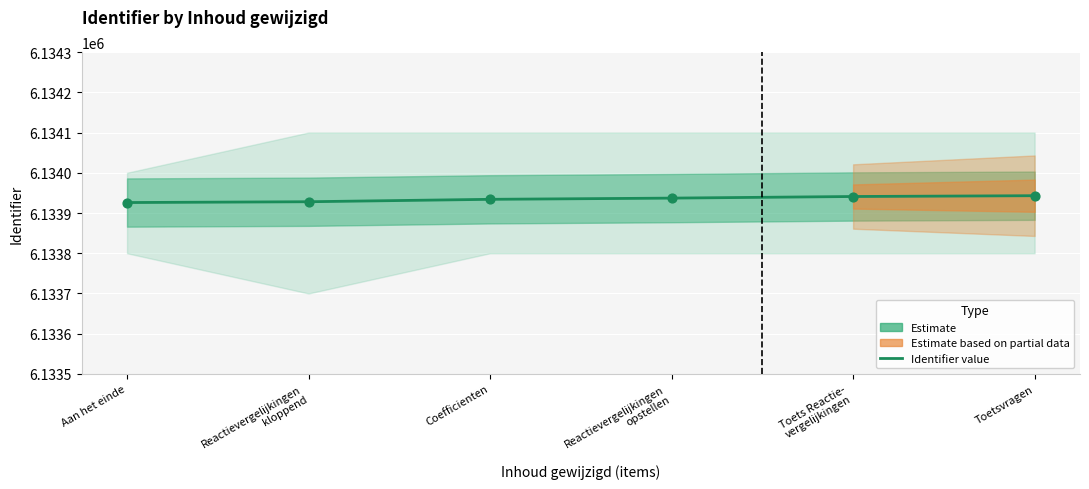

What is the change in value from Reactievergelijkingen
kloppend to Coefficienten?

+6